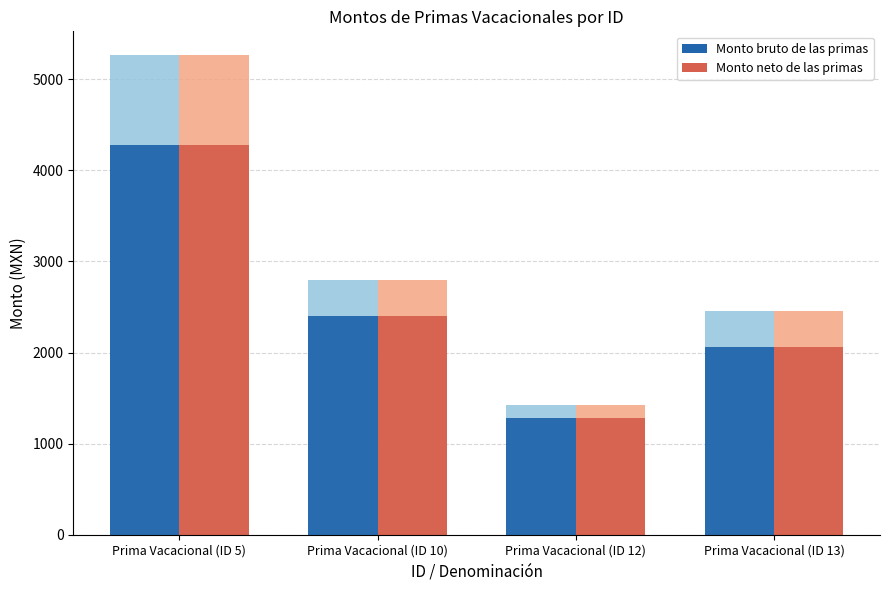

Is it true that Monto bruto de las primas equals 819.4 at Prima Vacacional (ID 12)?

False